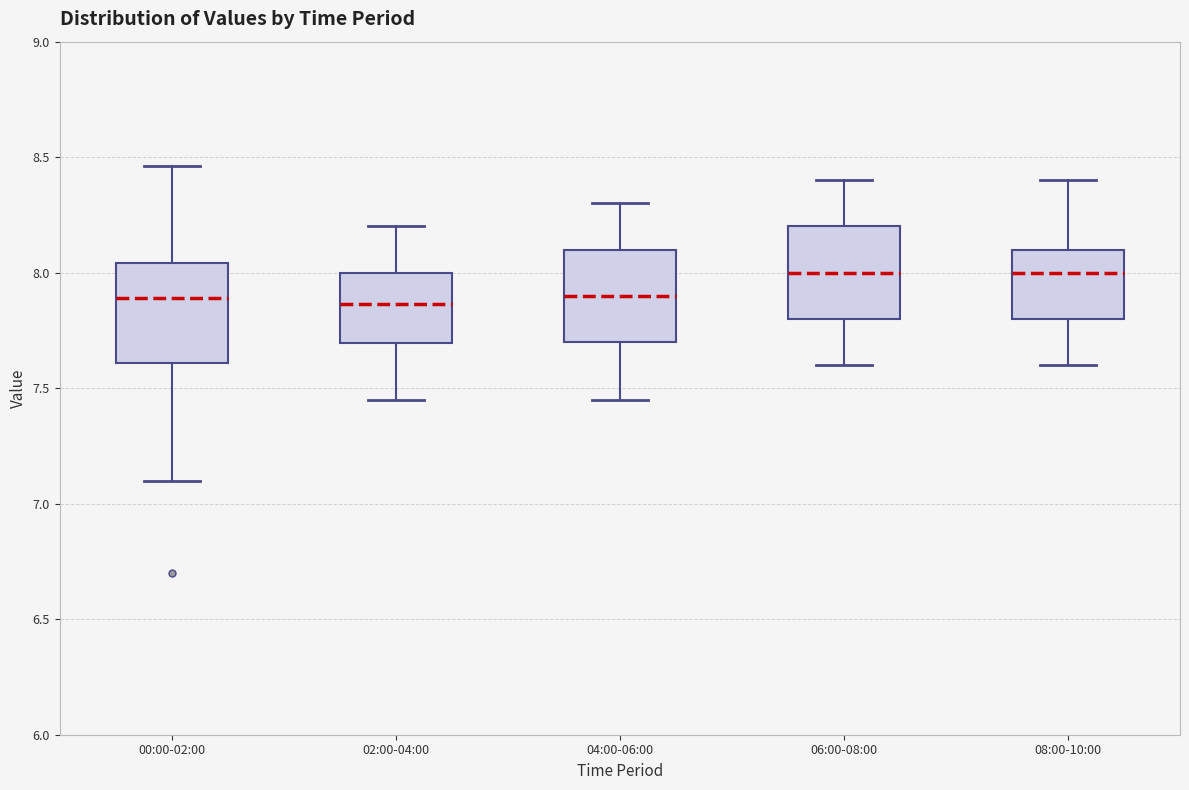

Reading left to right, transcribe this box plot: for each box, give where its median line is, the range the box spans, and where its two whiskers end, as read against the y-axis. The values are not printed on the chart, so give them approximately, as read against the axis.

00:00-02:00: median 7.90, box 7.60 to 8.05, whiskers 7.10 to 8.45
02:00-04:00: median 7.85, box 7.70 to 8.00, whiskers 7.45 to 8.20
04:00-06:00: median 7.90, box 7.70 to 8.10, whiskers 7.45 to 8.30
06:00-08:00: median 8.00, box 7.80 to 8.20, whiskers 7.60 to 8.40
08:00-10:00: median 8.00, box 7.80 to 8.10, whiskers 7.60 to 8.40